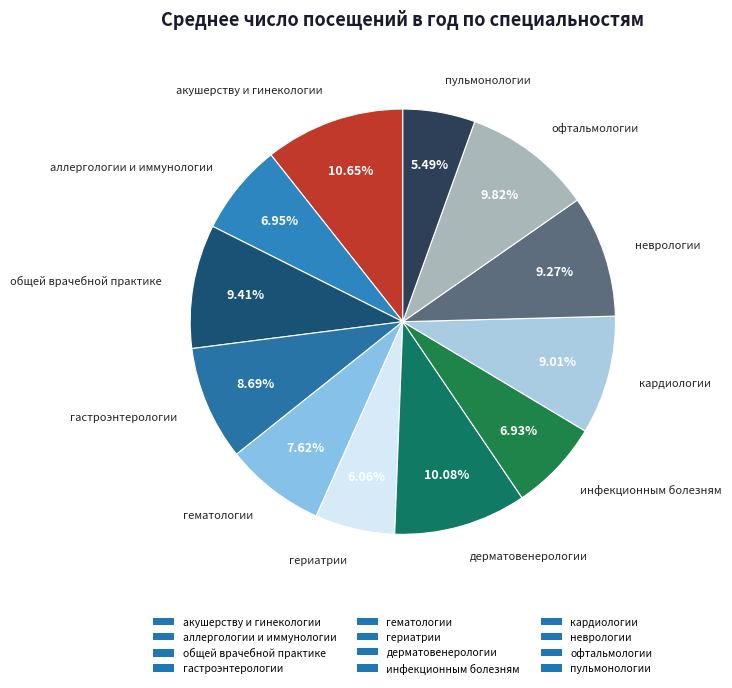

Between неврологии and инфекционным болезням, which is larger?

неврологии